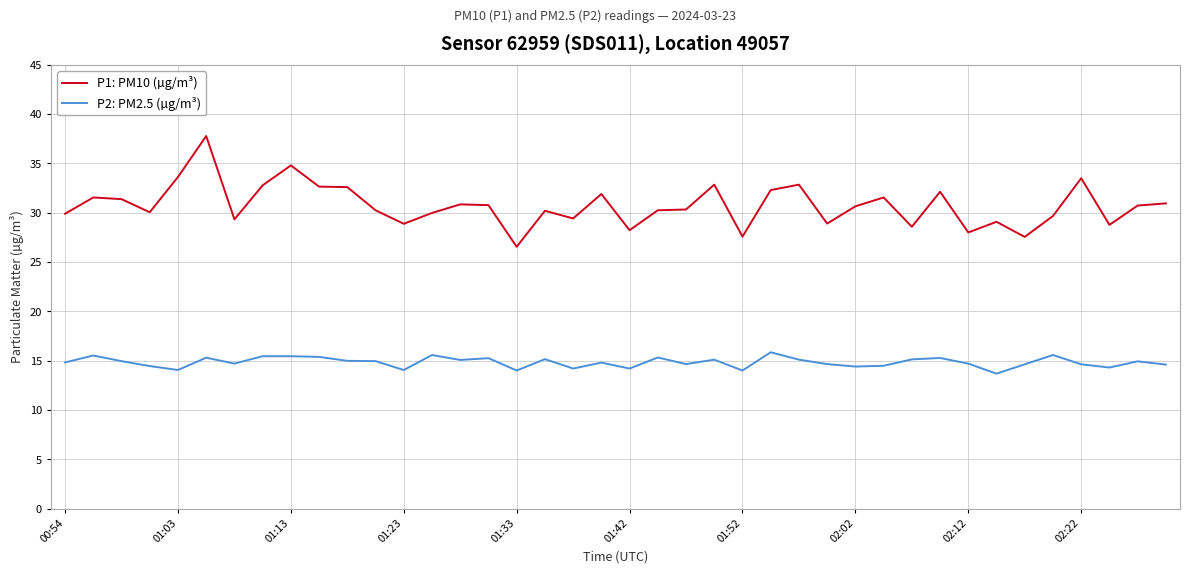

List the series in order of their peak value, lowest first.

P2: PM2.5 (µg/m³), P1: PM10 (µg/m³)